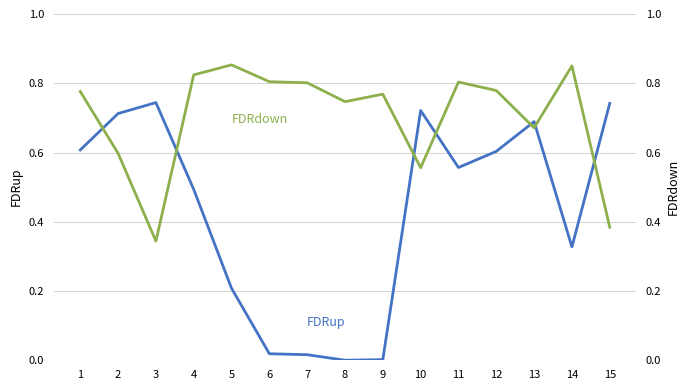

The FDRup series shows 0.0 at 7. True or false?

False